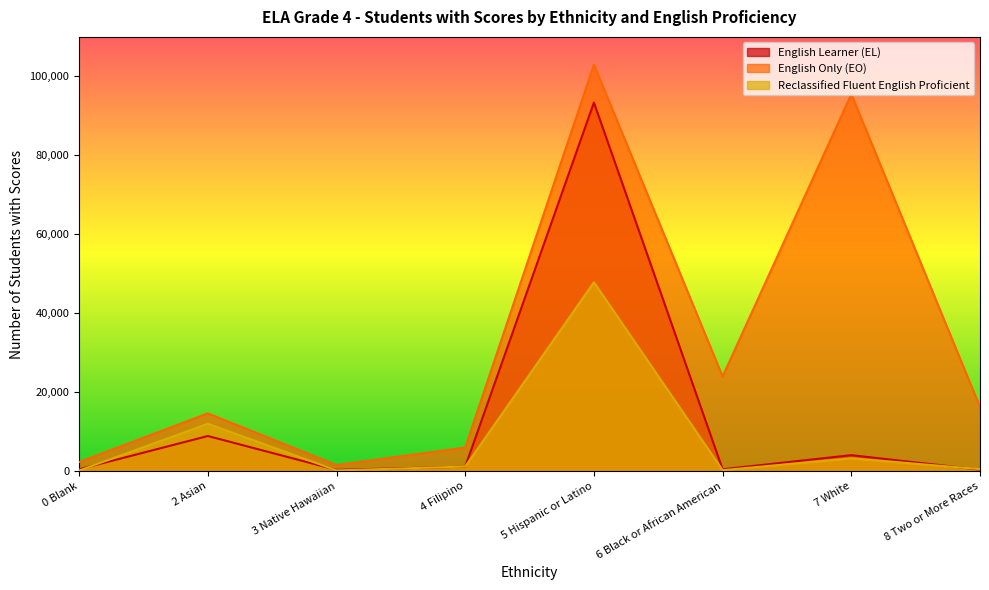

List the series in order of their overall mean, lowest first.

Reclassified Fluent English Proficient, English Learner (EL), English Only (EO)